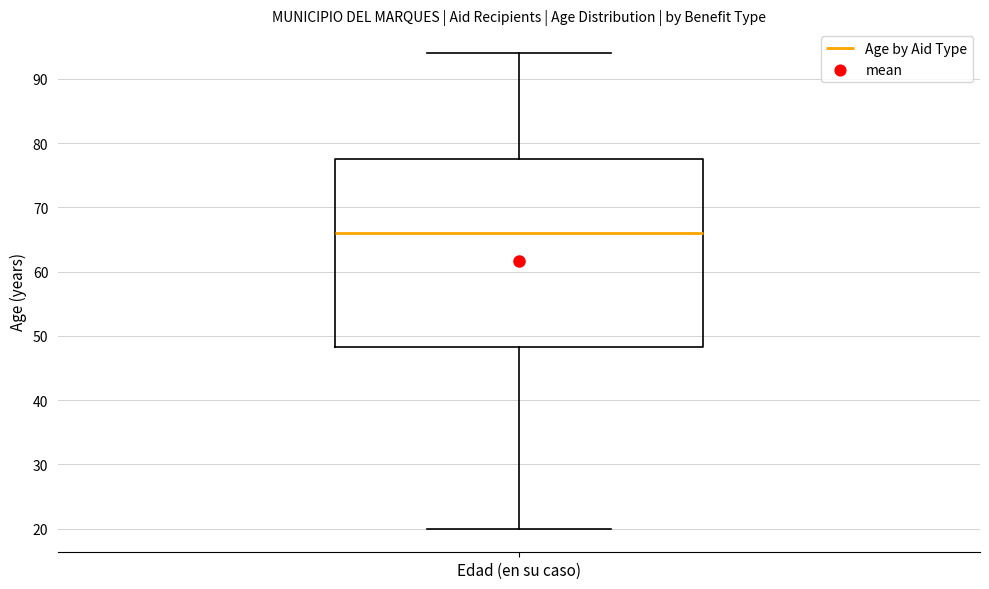

Where does the lower whisker of the box for Edad (en su caso) end on the y-axis? The values are not printed on the chart, so give them approximately, as read against the axis.

20